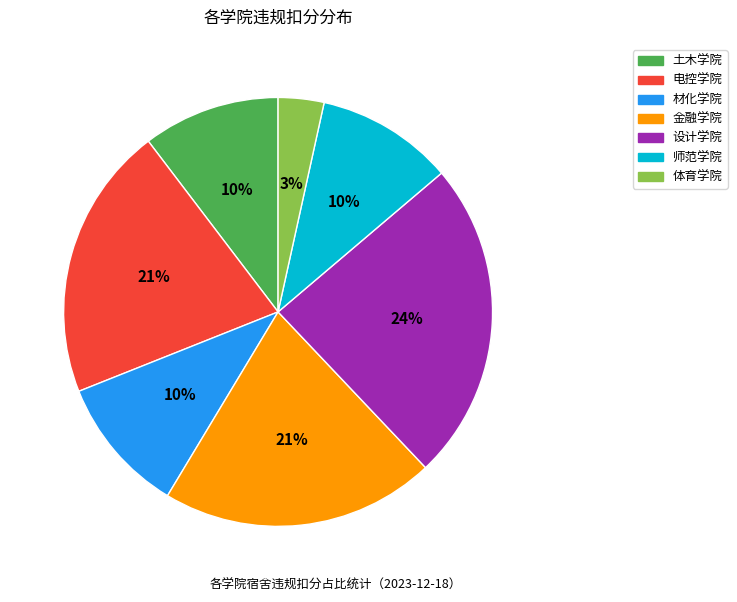

Approximately how many times larger is the value at 材化学院 compared to 金融学院?

0.5